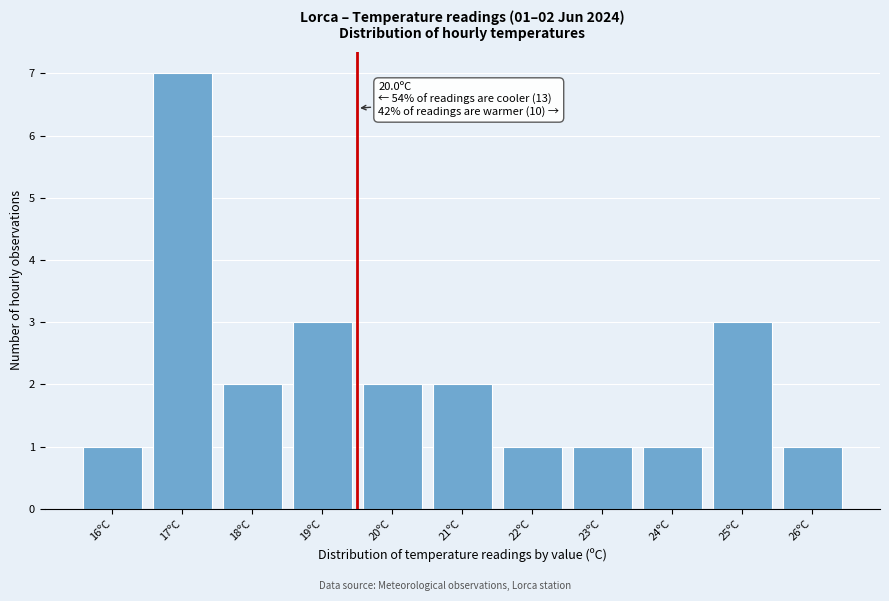

Reading left to right, transcribe all the data shown in this chart.

1	7	2	3	2	2	1	1	1	3	1